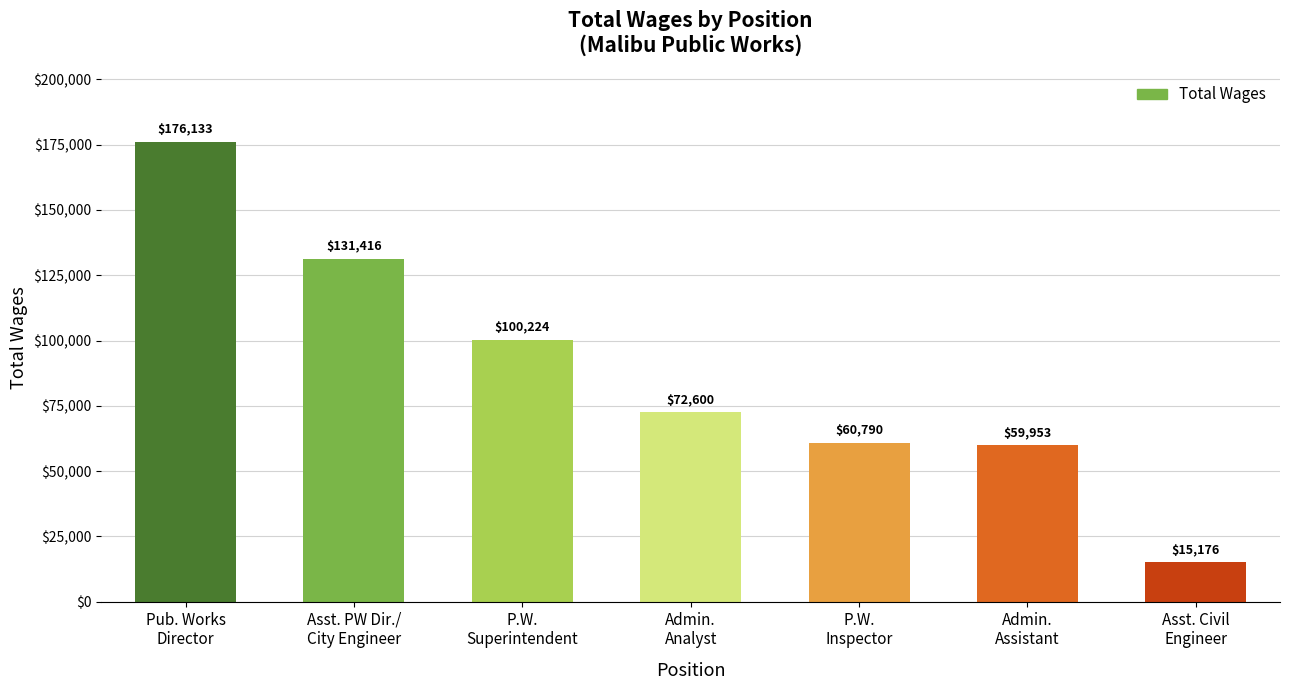

The chart shows a value of 60790 at P.W.
Inspector. True or false?

True